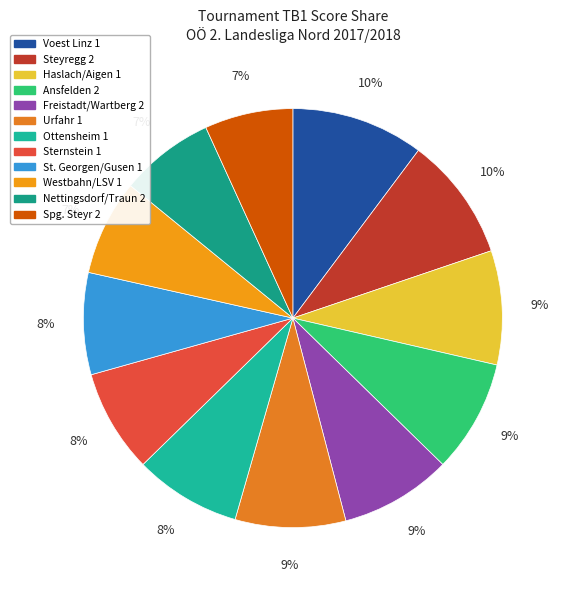

What is the smallest slice in the pie chart?

Spg. Steyr 2